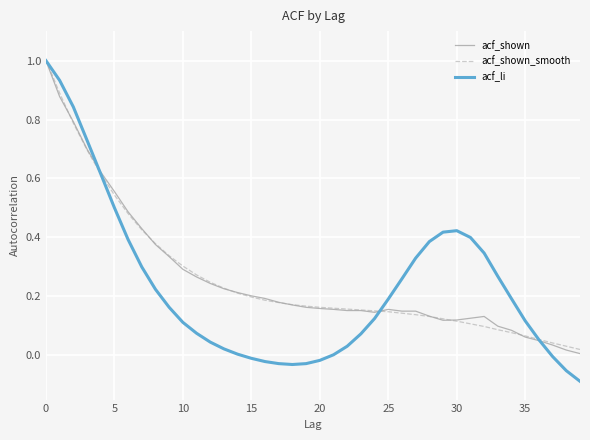

What is the greatest value displayed?

1.0